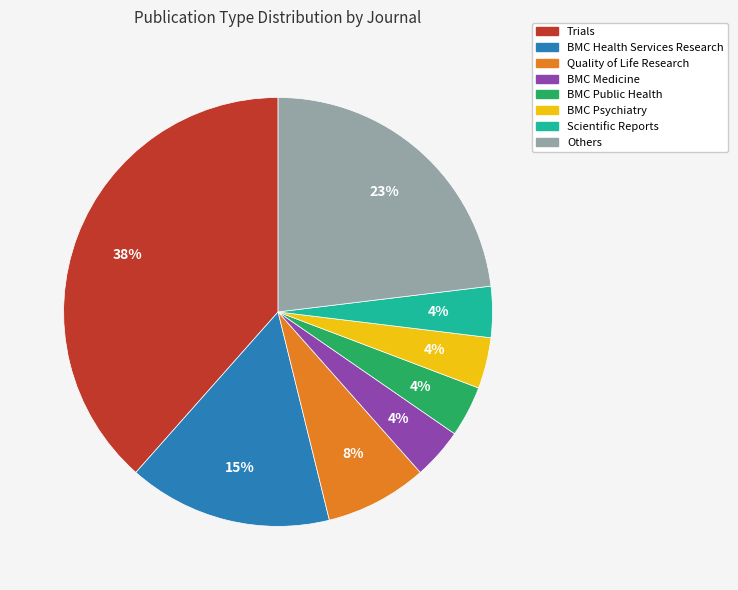

Does any single category account for the majority?

No